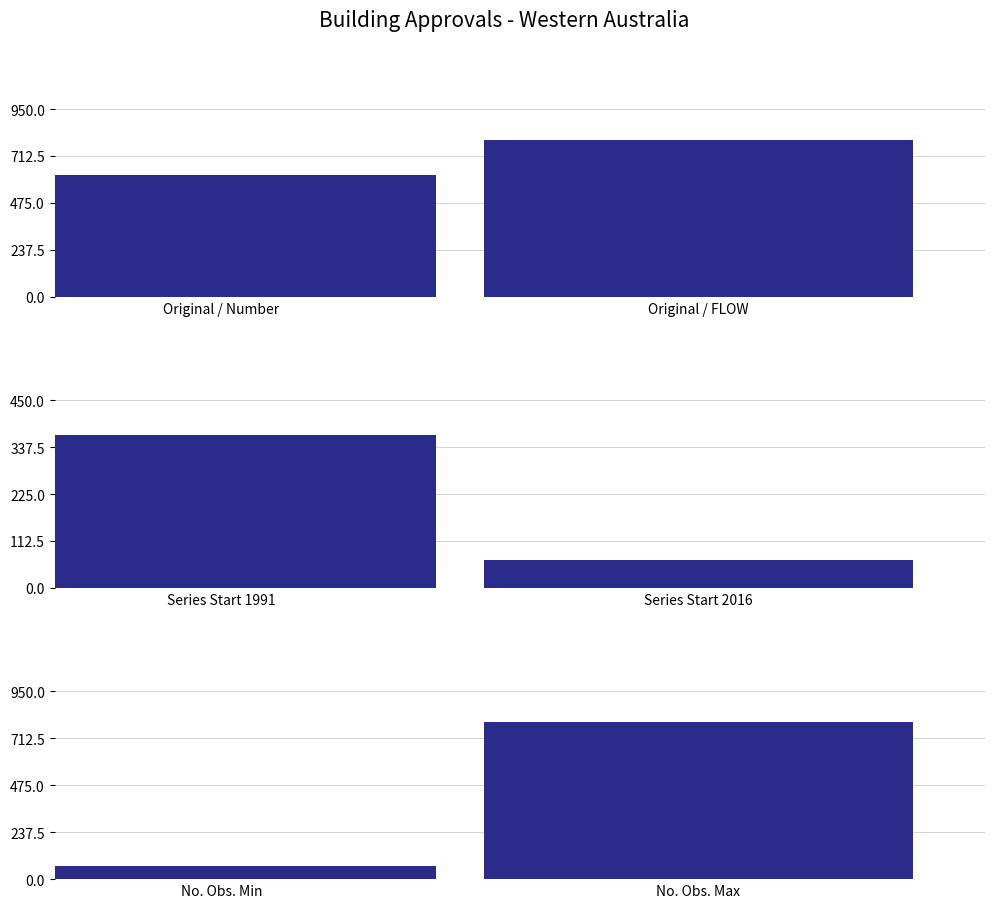

The value of No. Obs. at A118770640X is 578. True or false?

False